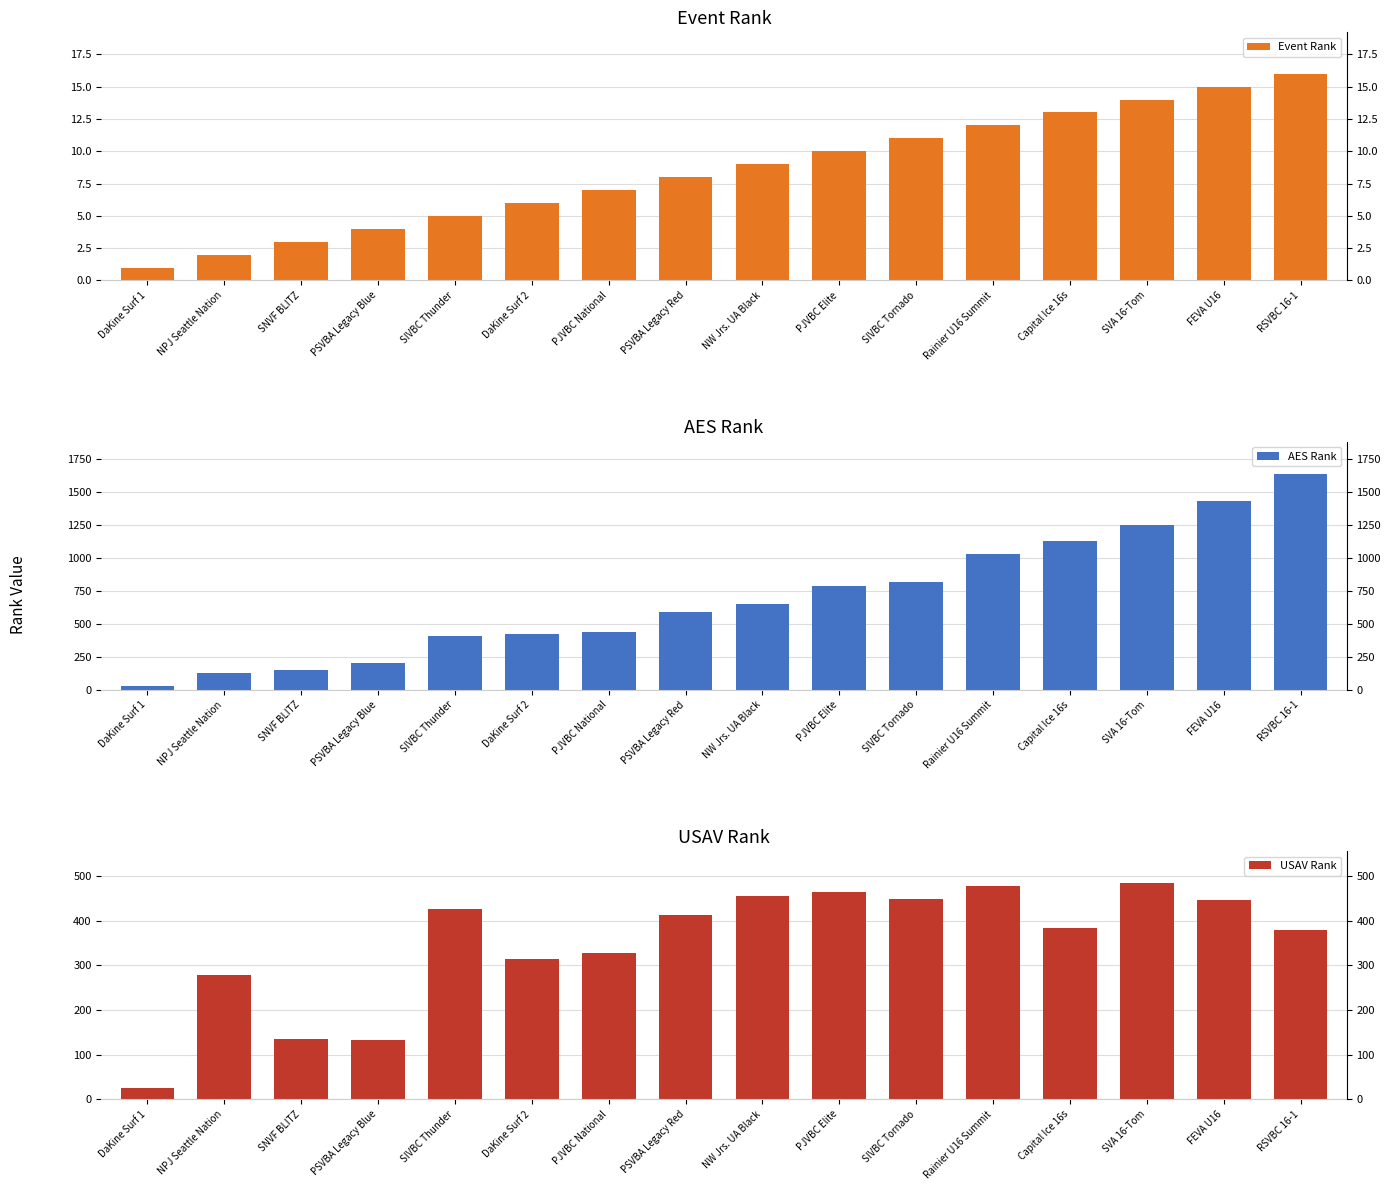

What is the difference between the second highest and minimum values in the USAV Rank series?

452